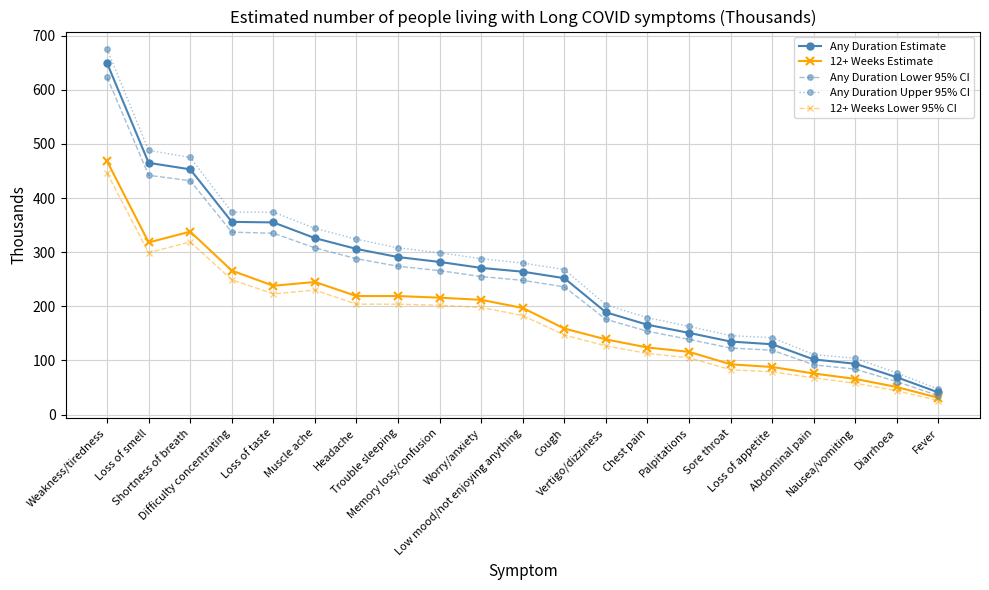

What is the average value of the 12+ Weeks Lower 95% CI series?

172